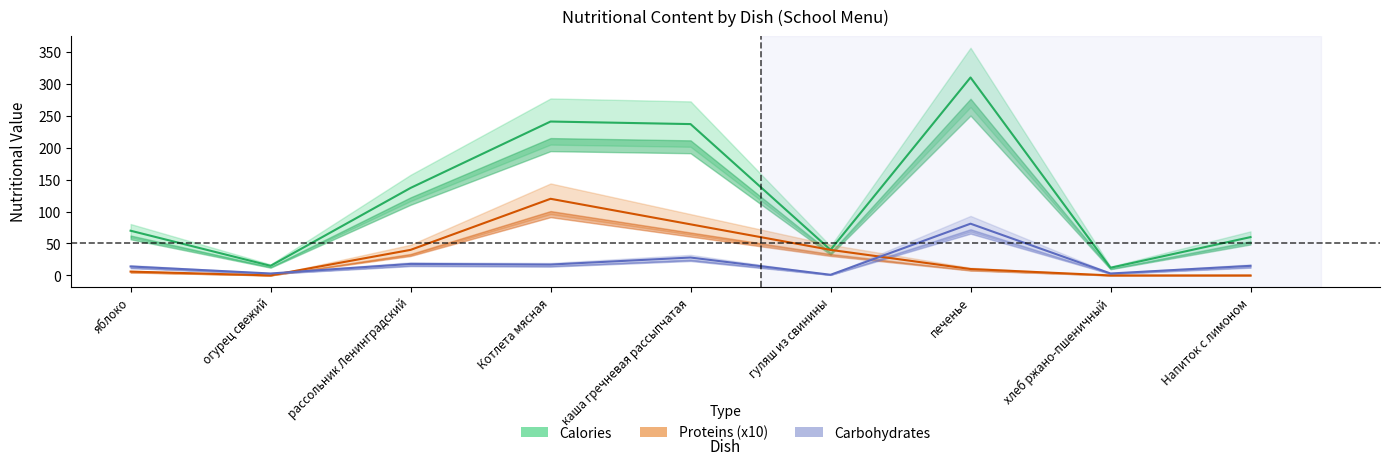

Between каша гречневая рассыпчатая and гуляш из свинины, which series saw the biggest shift?

Calories